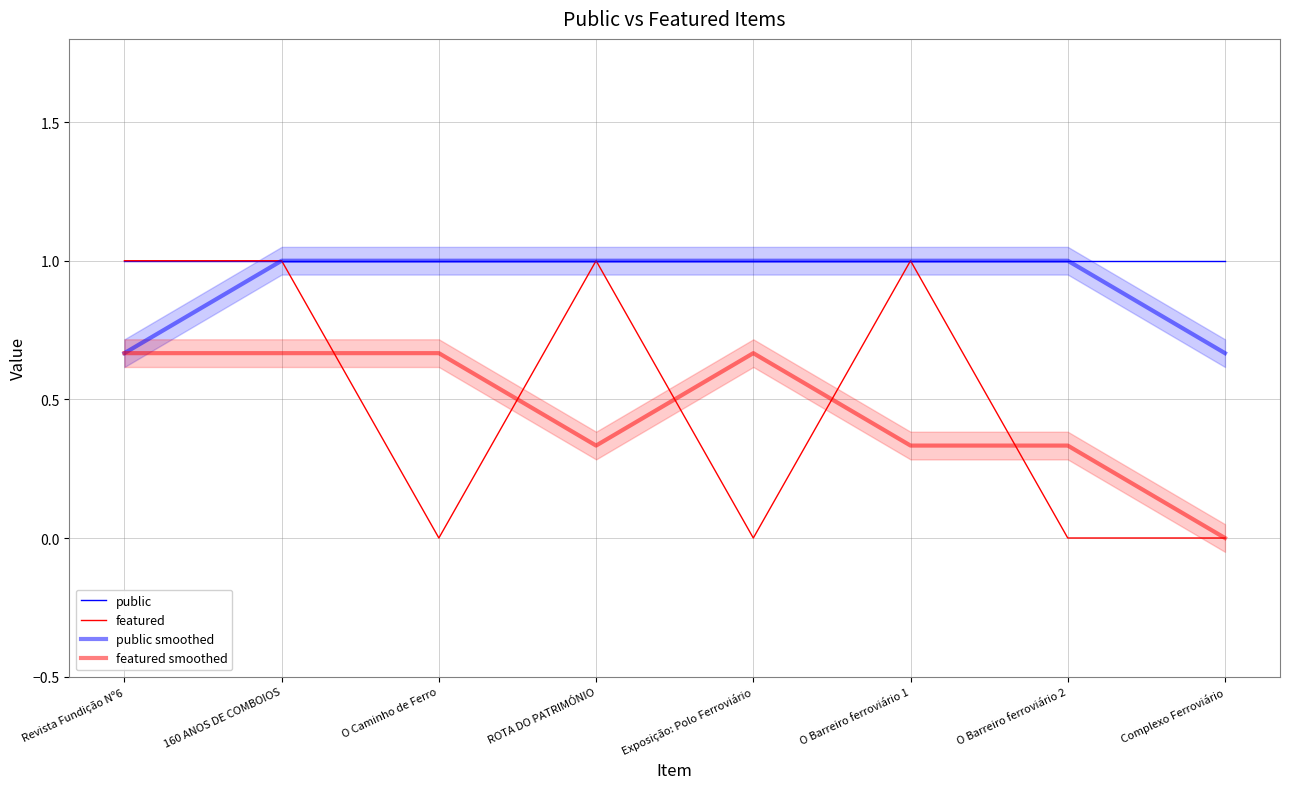

What is the difference between the highest and lowest values at Complexo Ferroviário?

1.0